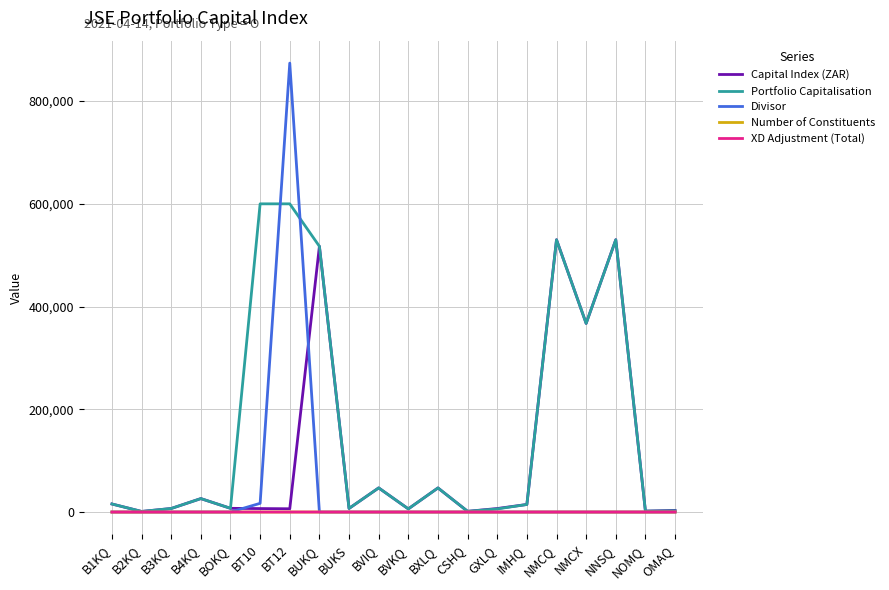

Which series has the largest range (max minus min)?

Divisor